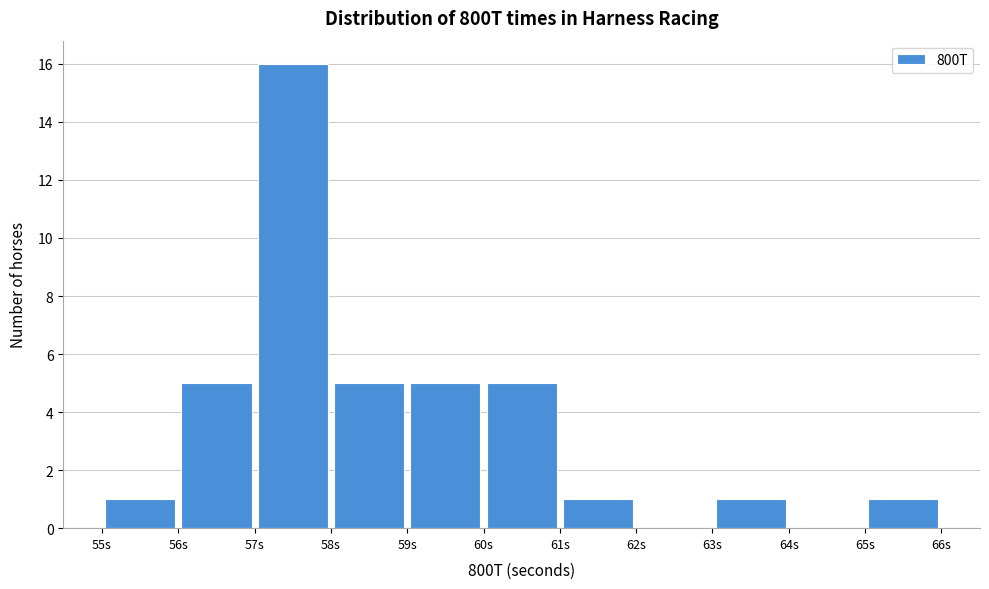

Reading left to right, list every bar in this chart as the range it spans on the x-axis followed by its height. The values are not printed on the chart, so give them approximately, as read against the axis.

55 to 56: 1
56 to 57: 5
57 to 58: 16
58 to 59: 5
59 to 60: 5
60 to 61: 5
61 to 62: 1
62 to 63: 0
63 to 64: 1
64 to 65: 0
65 to 66: 1